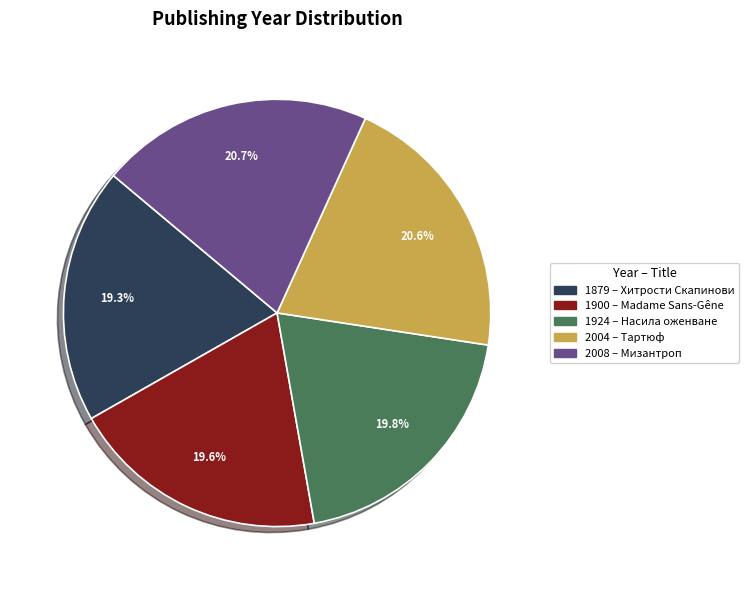

How much of the chart is everything except 1900?

80.4%